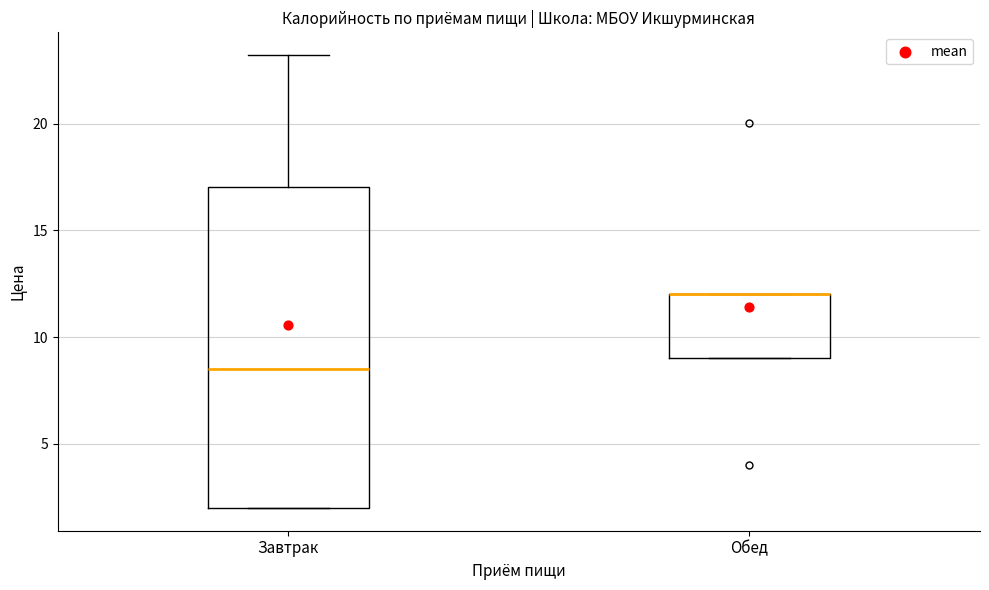

Reading left to right, read every box against the y-axis: the position of its median line, the range the box covers, and the ends of its whiskers. The values are not printed on the chart, so give them approximately, as read against the axis.

Завтрак: median 8.5, box 2.0 to 17.0, whiskers 2.0 to 23.0
Обед: median 12.0 (drawn on the box's upper edge), box 9.0 to 12.0, whiskers 9.0 to 12.0